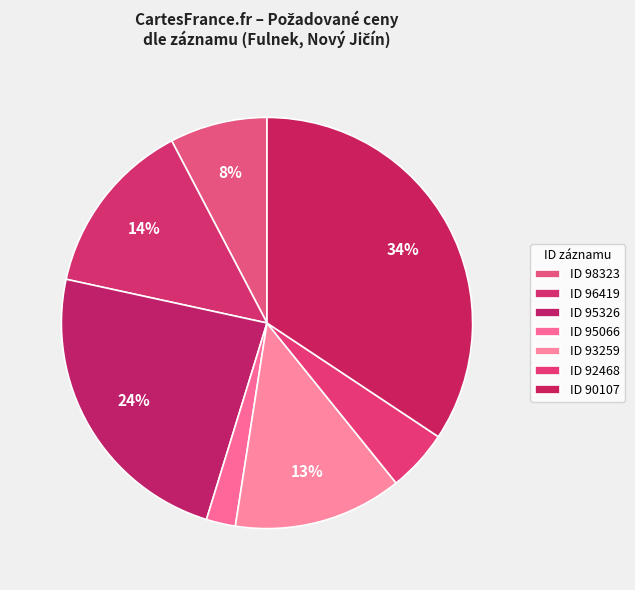

Is there any slice that represents more than half of the pie?

No